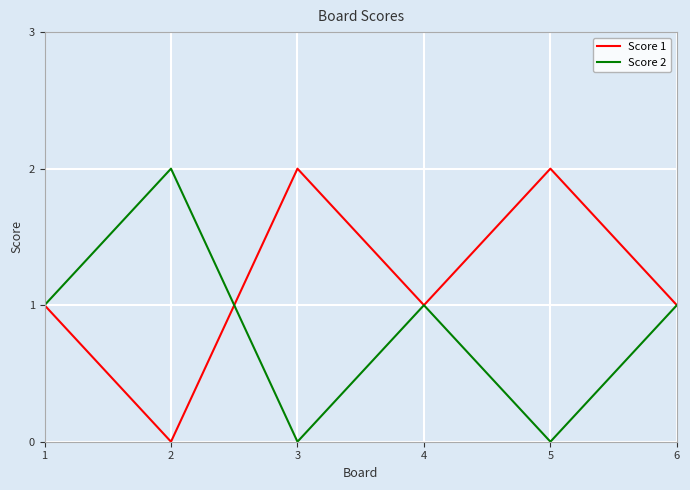

Rank the series by their average value, from lowest to highest.

Score 2, Score 1